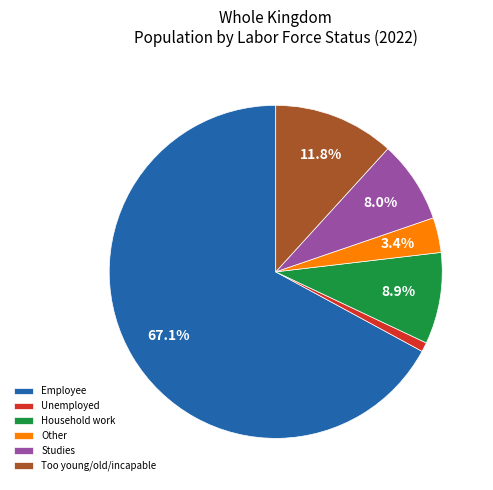

What is the ratio of the value at Studies to the value at Too young/old/incapable?

0.7